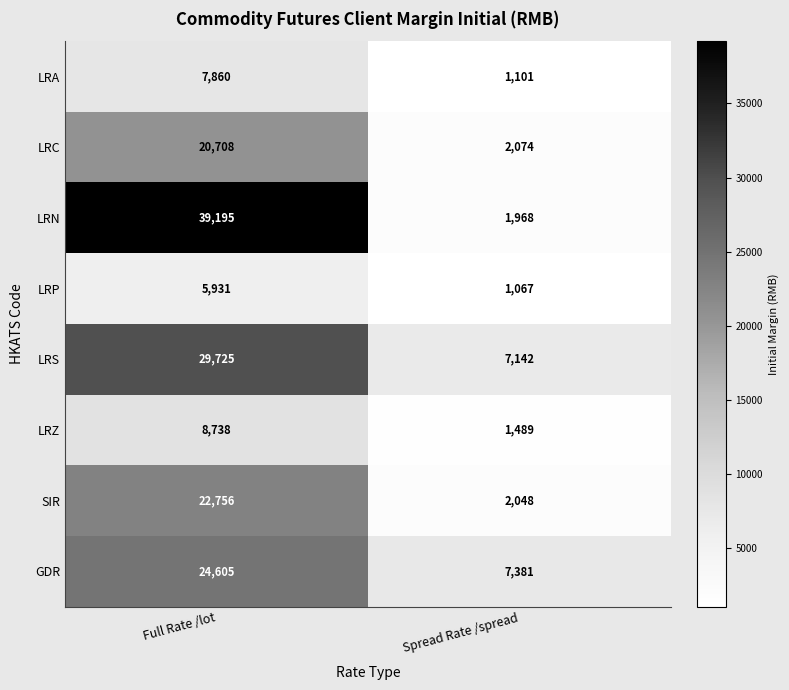

Between Full Rate /lot and Spread Rate /spread, which series saw the biggest shift?

LRN